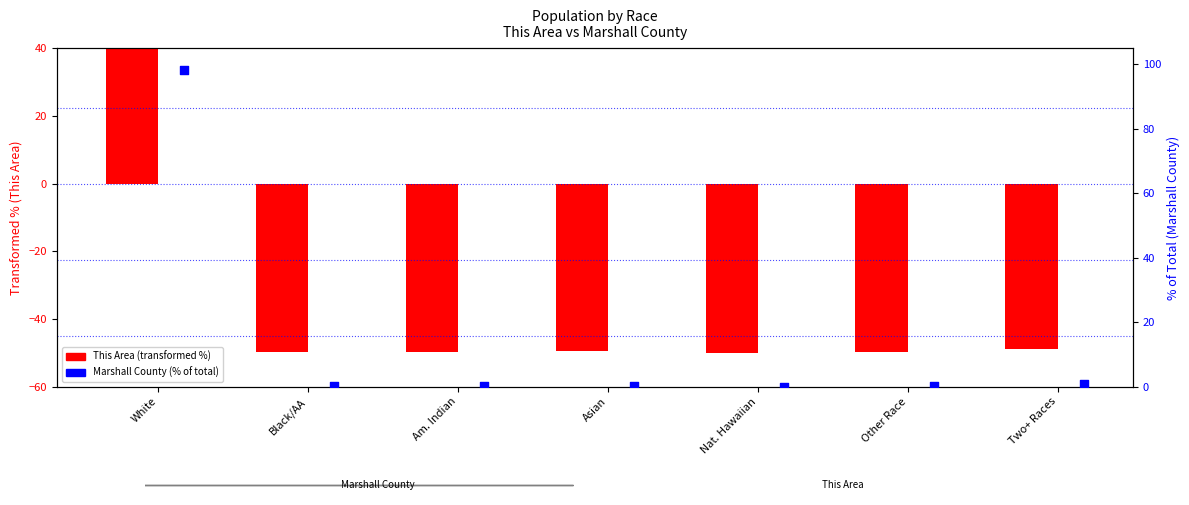

Which series contains the lowest Y value?

This Area (transformed %)